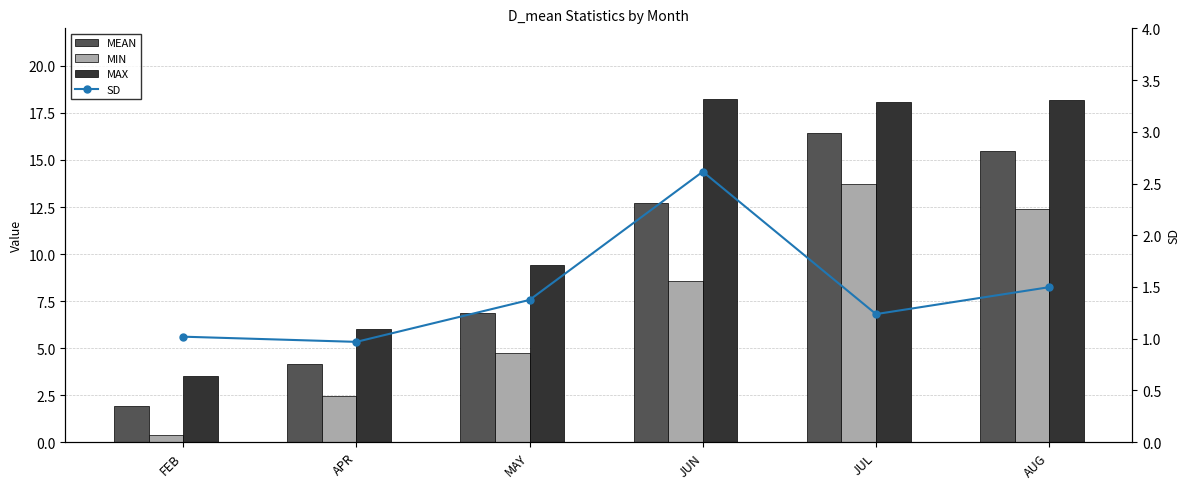

What are all the series names shown in the legend?

MEAN, MIN, MAX, SD